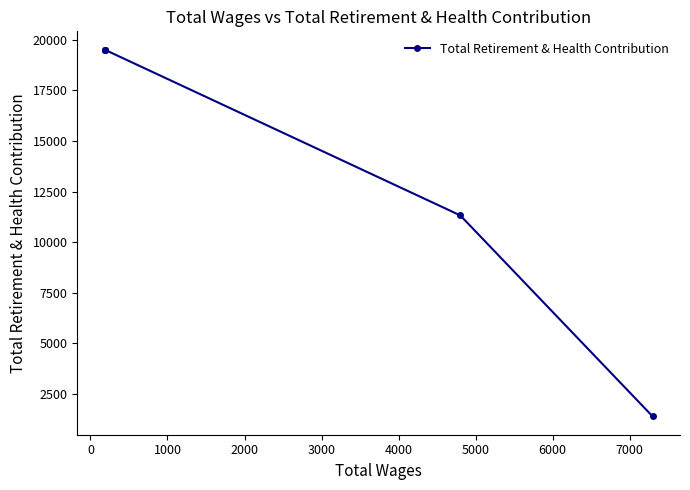

What is the greatest value displayed?

19511